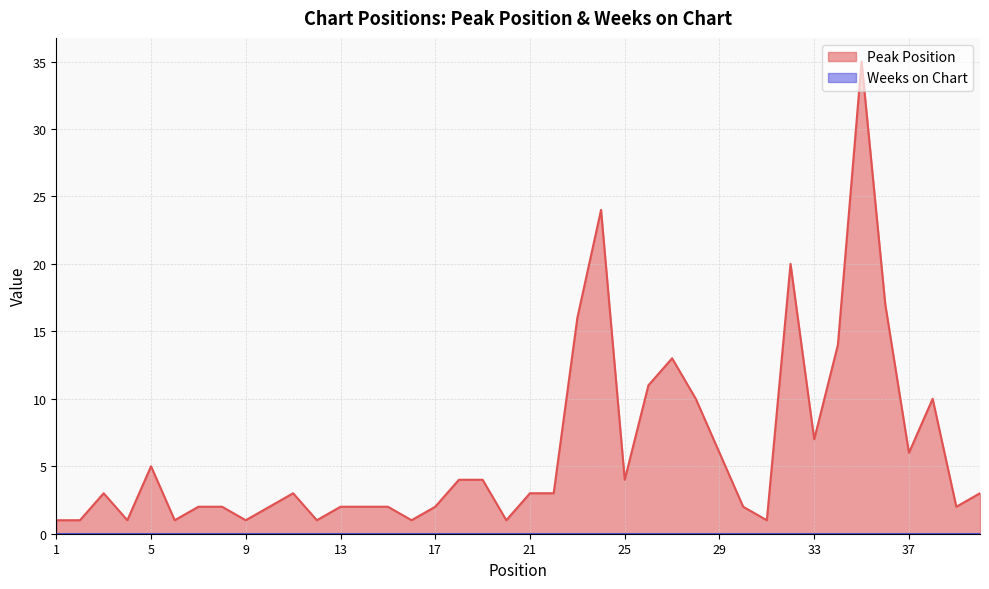

The value at 29 is 6. True or false?

True